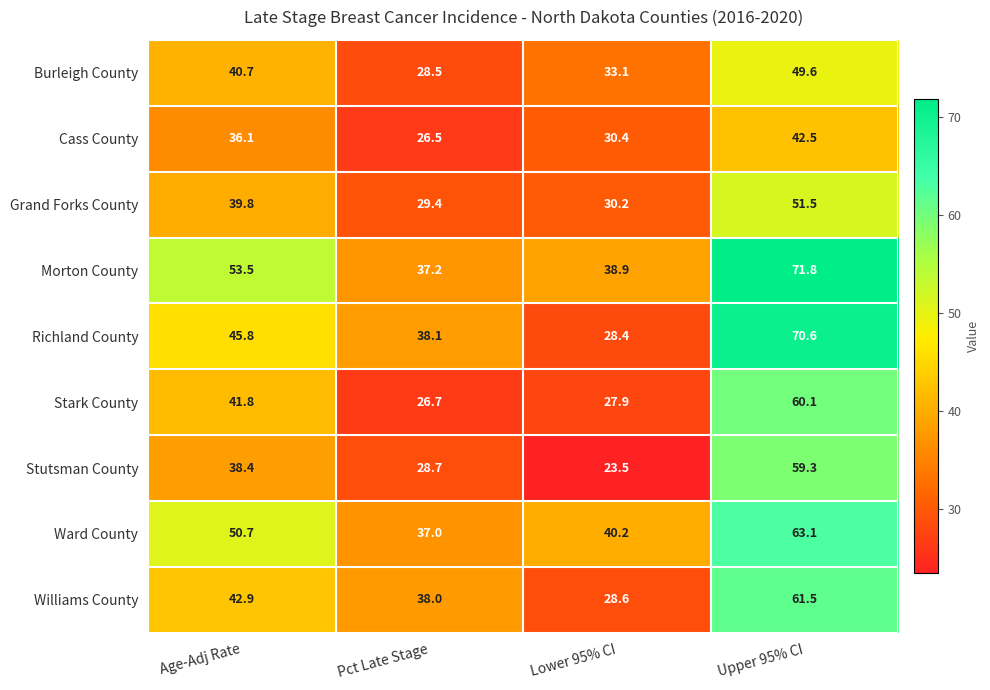

True or false: Williams County has a value of 11.5 at Lower 95% CI.

False